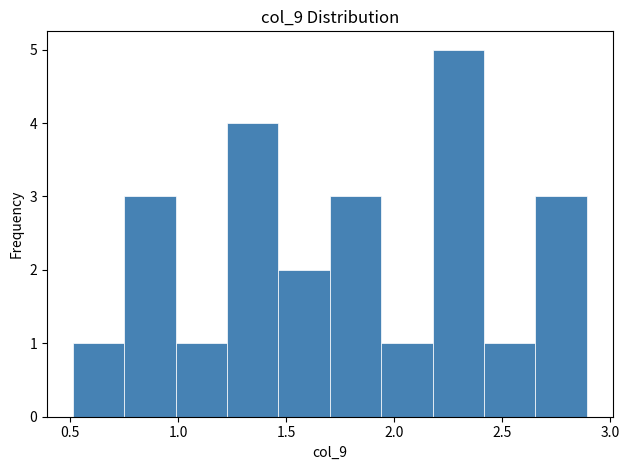

Over which range of the x-axis is the bar tallest?

2.20 to 2.40